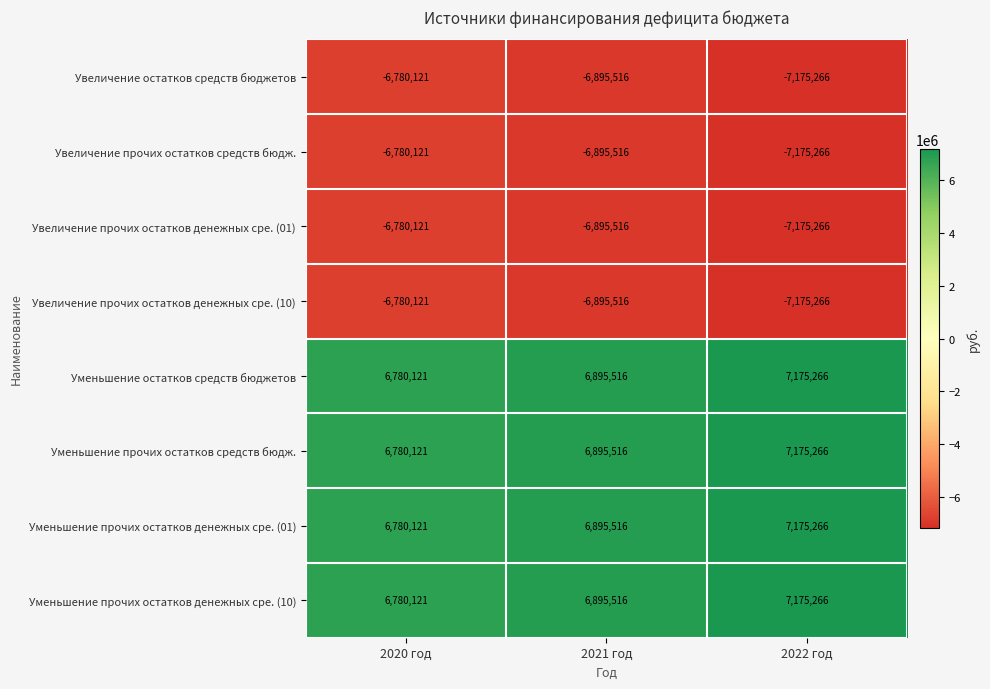

The Увеличение прочих остатков денежных сре. (10) series shows -6780121 at 2020 год. True or false?

True